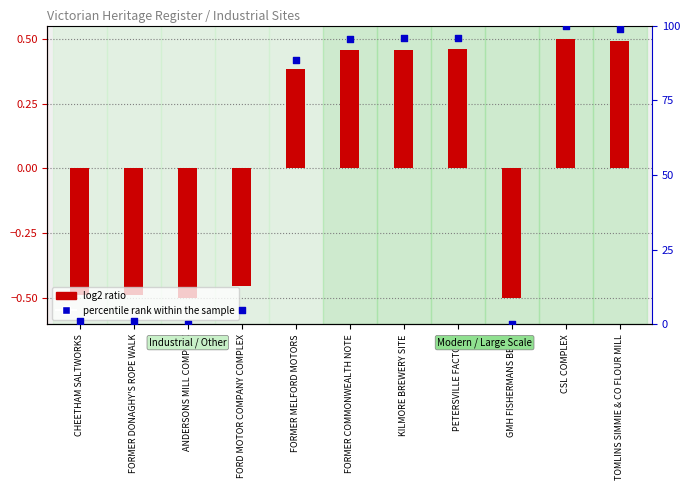

At how many categories does at least one series exceed 48?

6